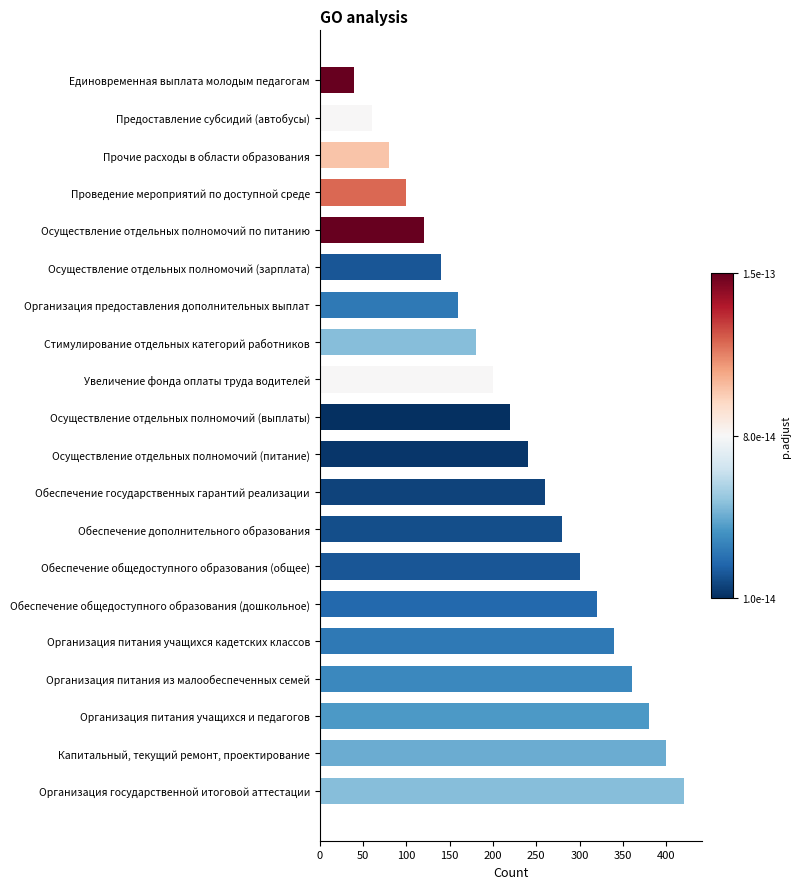

What value does the data have at Организация питания учащихся кадетских классов?

340